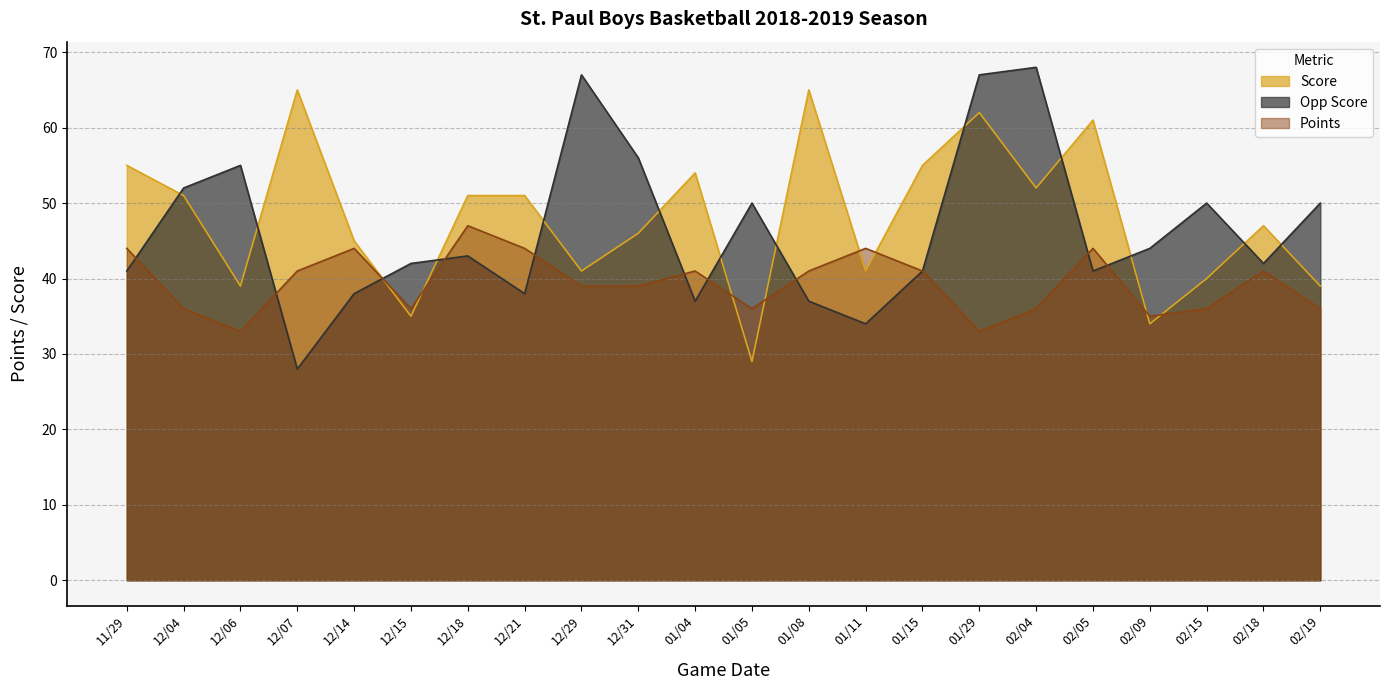

How many lines are shown in the chart?

3